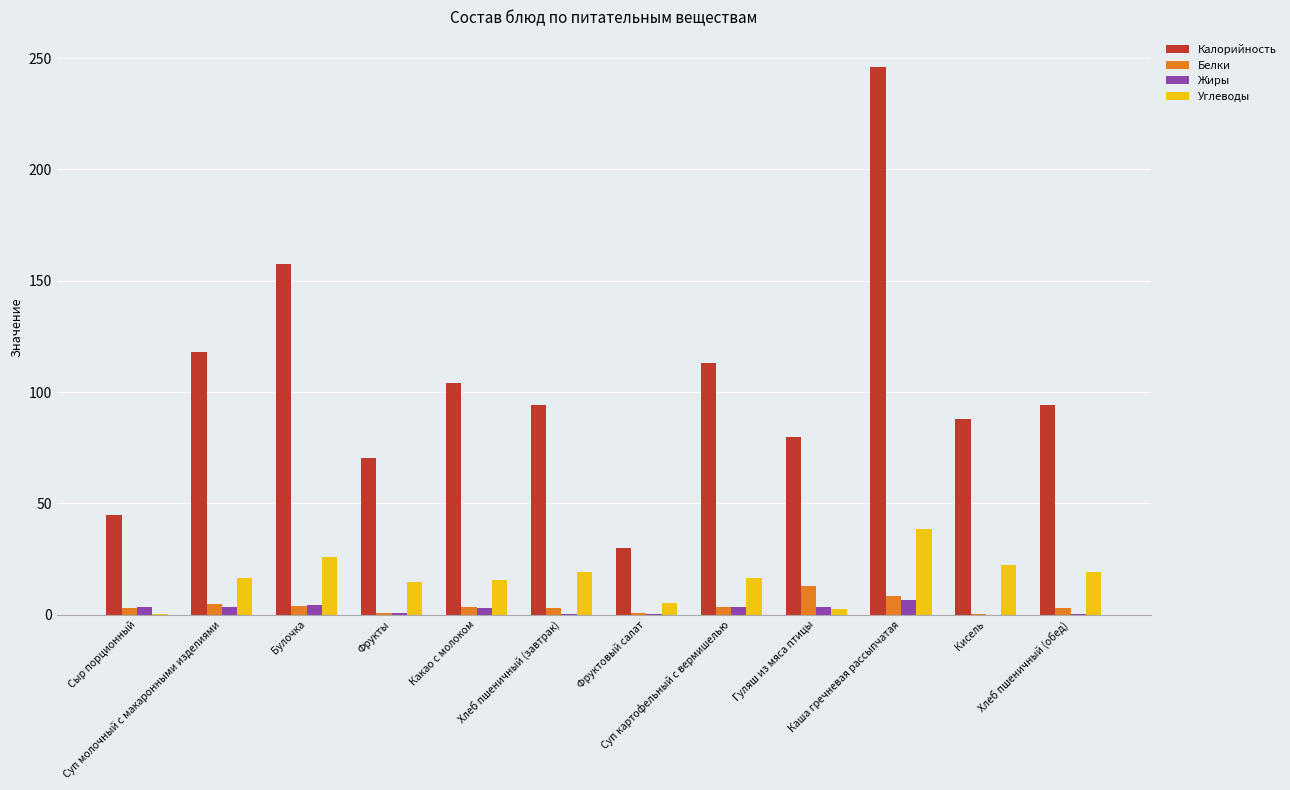

Between Гуляш из мяса птицы and Кисель, which series saw the biggest shift?

Углеводы